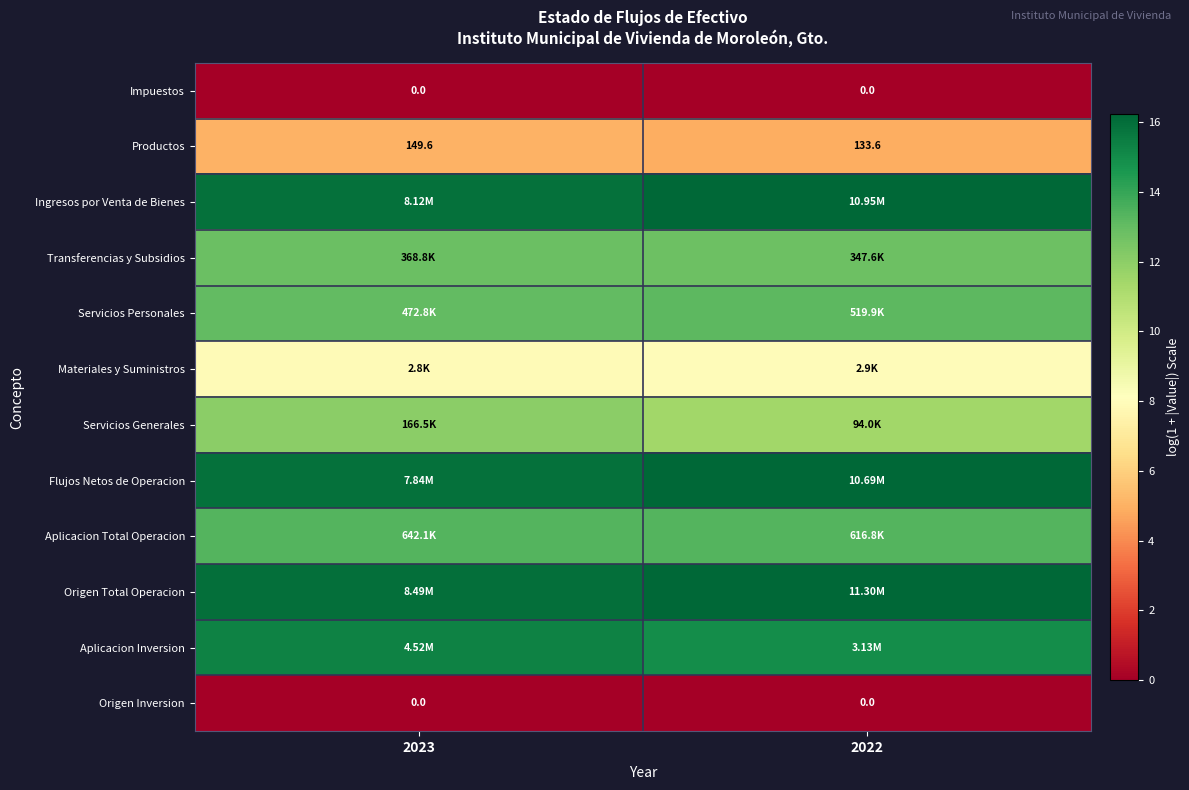

Which series has the largest total across all categories?

Origen Total Operacion